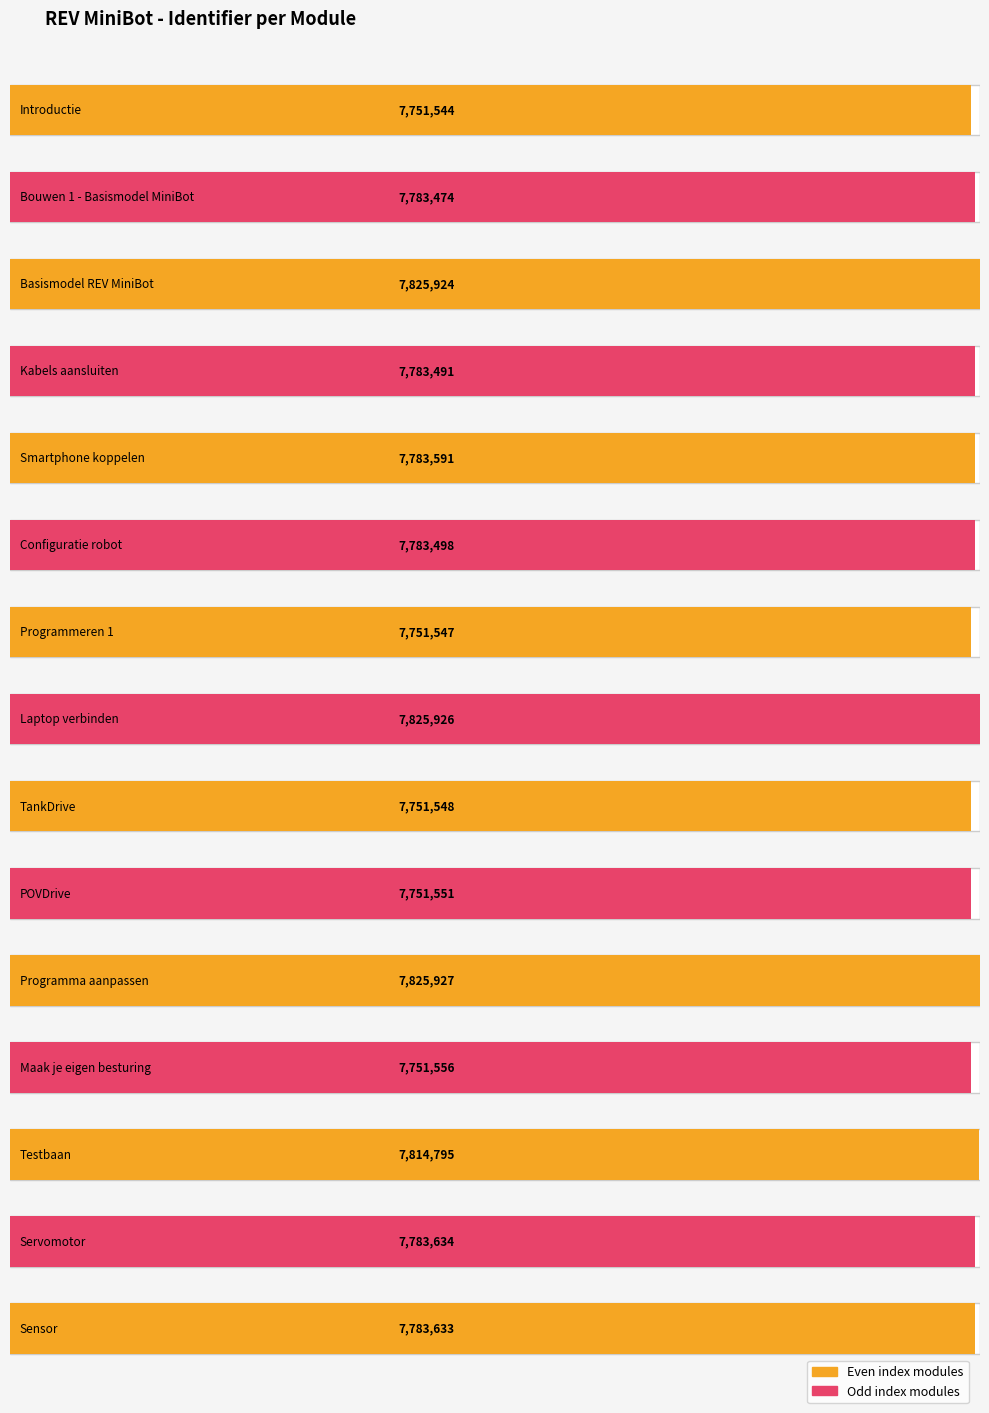

At which category does the chart reach its peak across all series?

Programma aanpassen